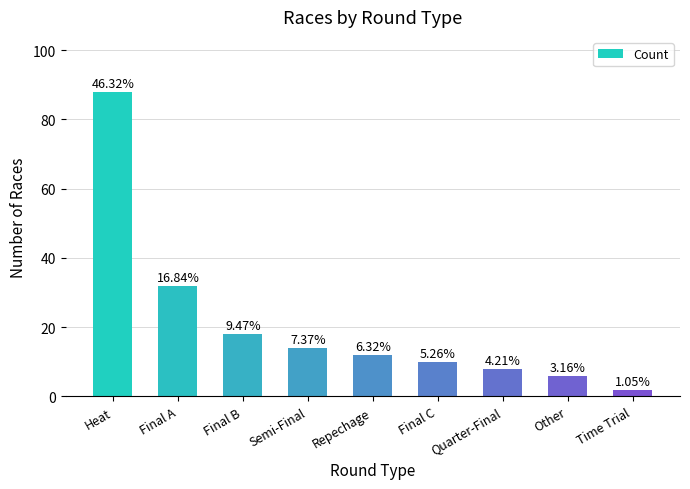

Approximately how many times larger is the value at Final C compared to Heat?

0.1